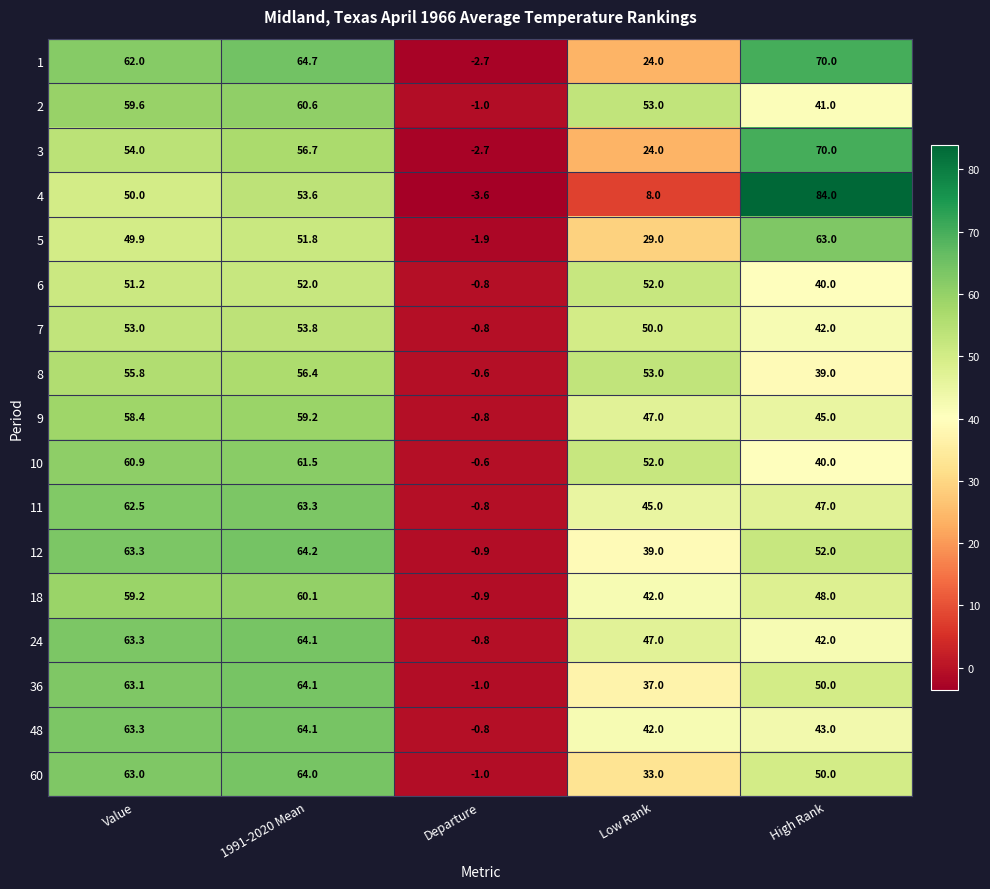

At which category is the sum across all series the highest?

1991-2020 Mean